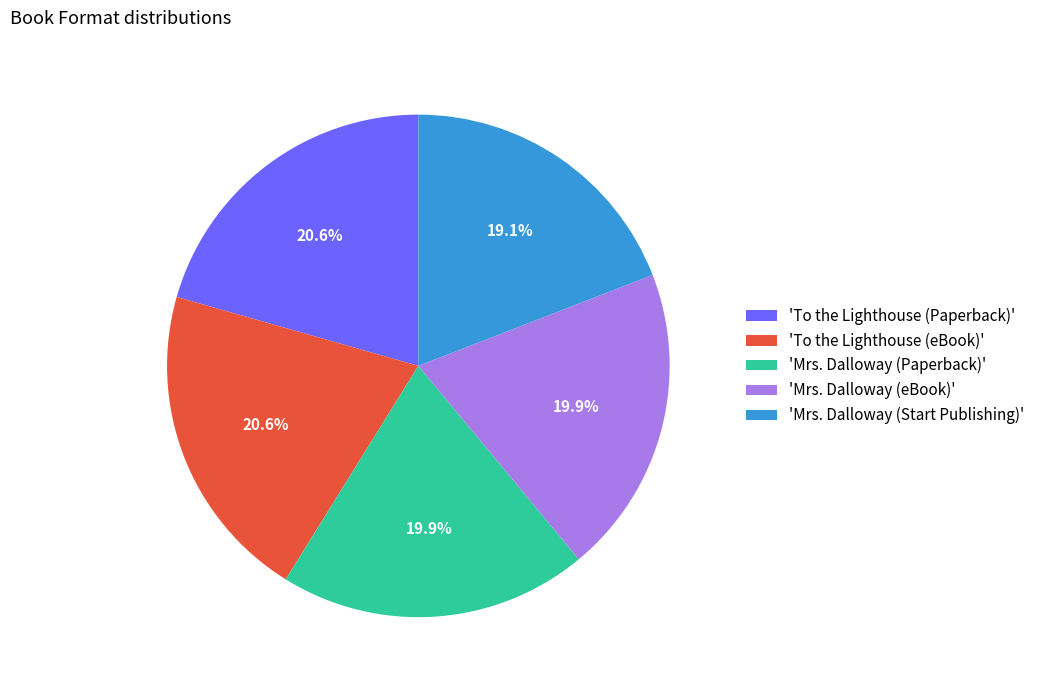

Is there any slice that represents more than half of the pie?

No